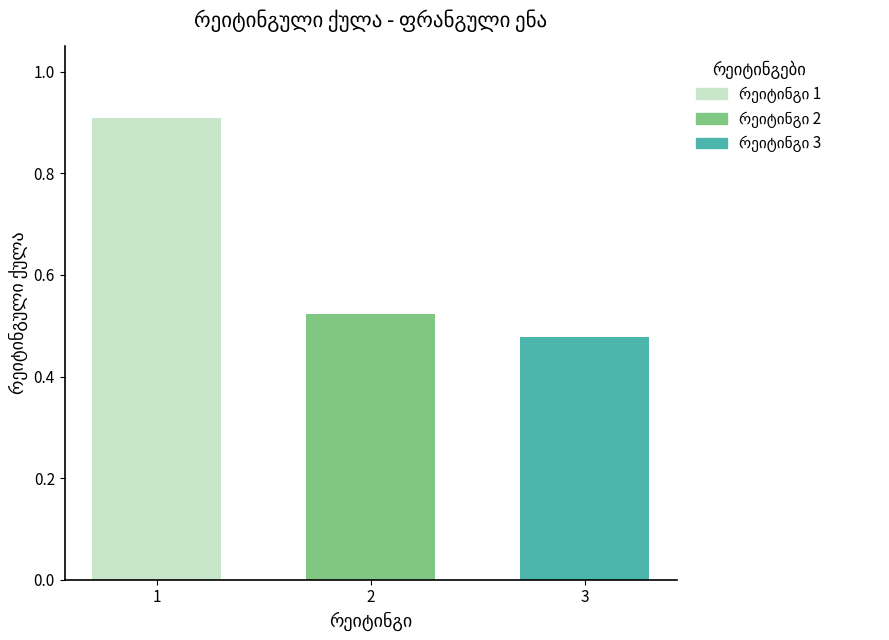

What is the greatest value displayed?

0.9